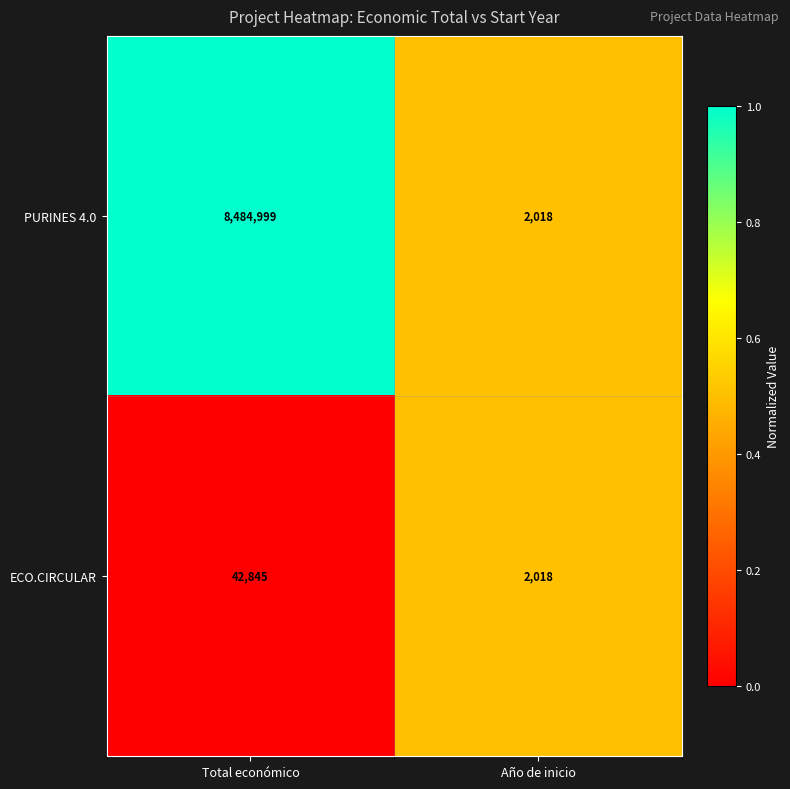

Count the number of data series in this chart.

2